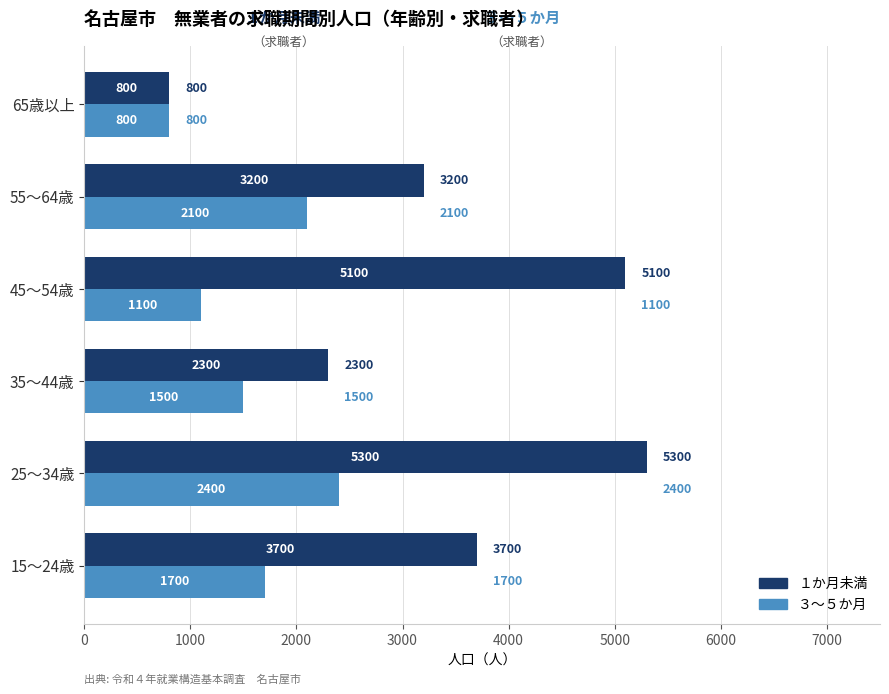

Which series changed the most between 35～44歳 and 45～54歳?

１か月未満